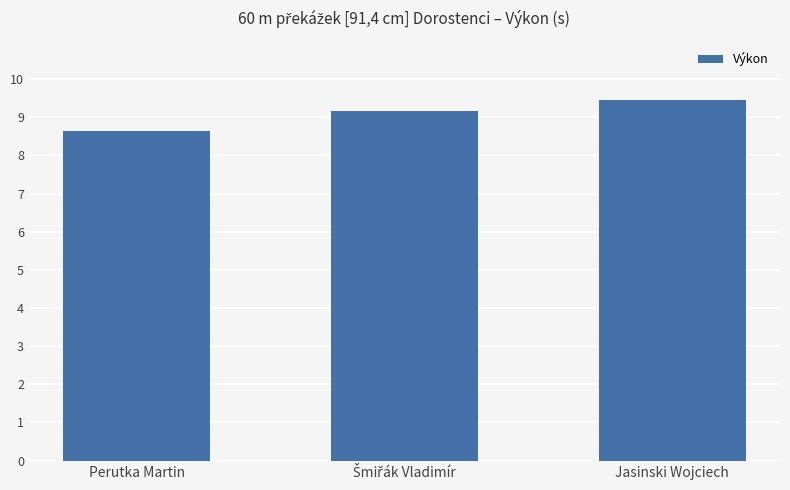

What is the label of the 3rd bar from the left?

Jasinski Wojciech